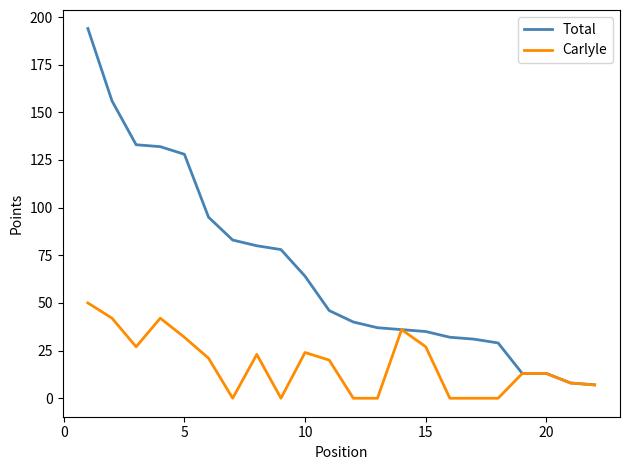

At how many categories does at least one series exceed 157?

1